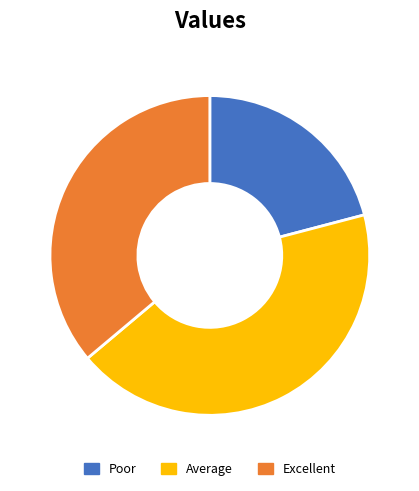

Is there a majority slice in this chart?

No